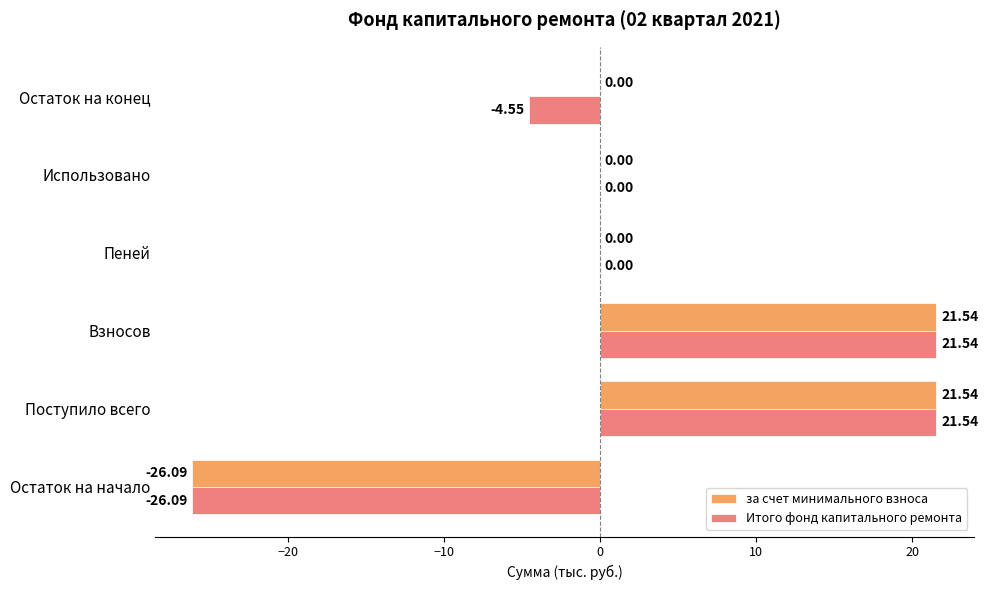

Which series has the largest total across all categories?

за счет минимального взноса